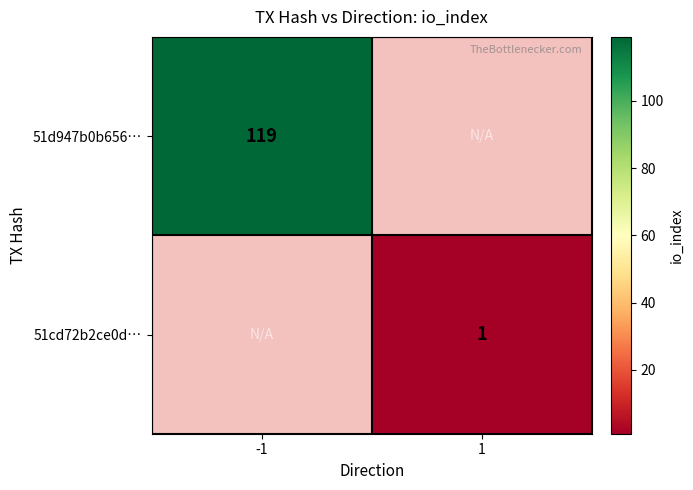

What is the maximum value shown in the chart?

119.0